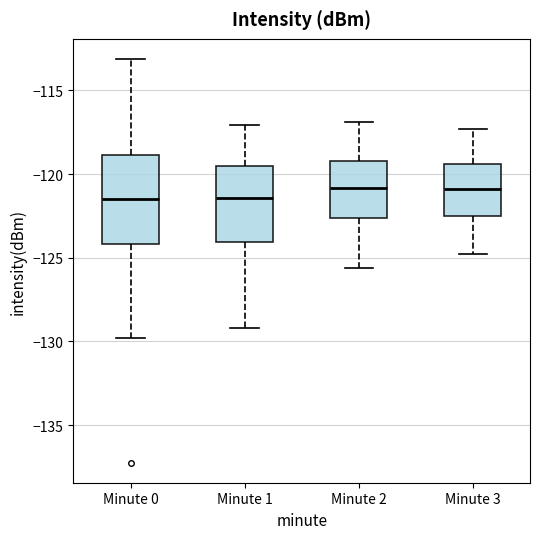

Where does the median line of the box for Minute 2 sit on the y-axis? The values are not printed on the chart, so give them approximately, as read against the axis.

-121.0